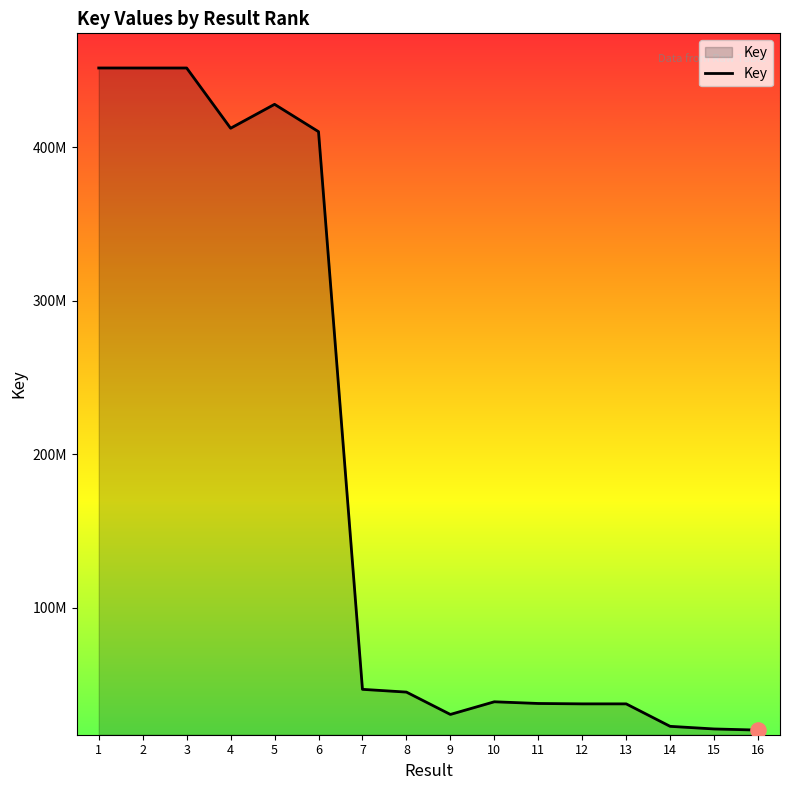

What is the ratio of the value at 16 to the value at 7?

0.4